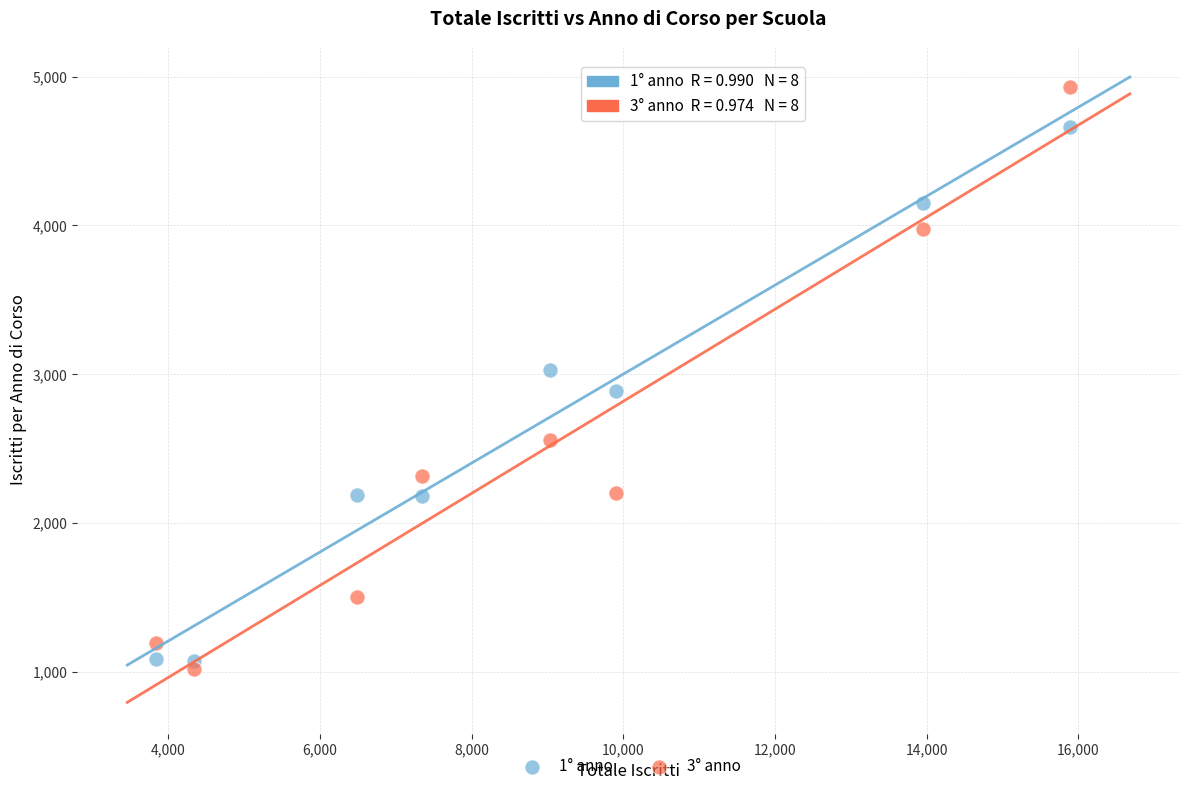

What is the X range (max minus min) for the scatter plot?

12042